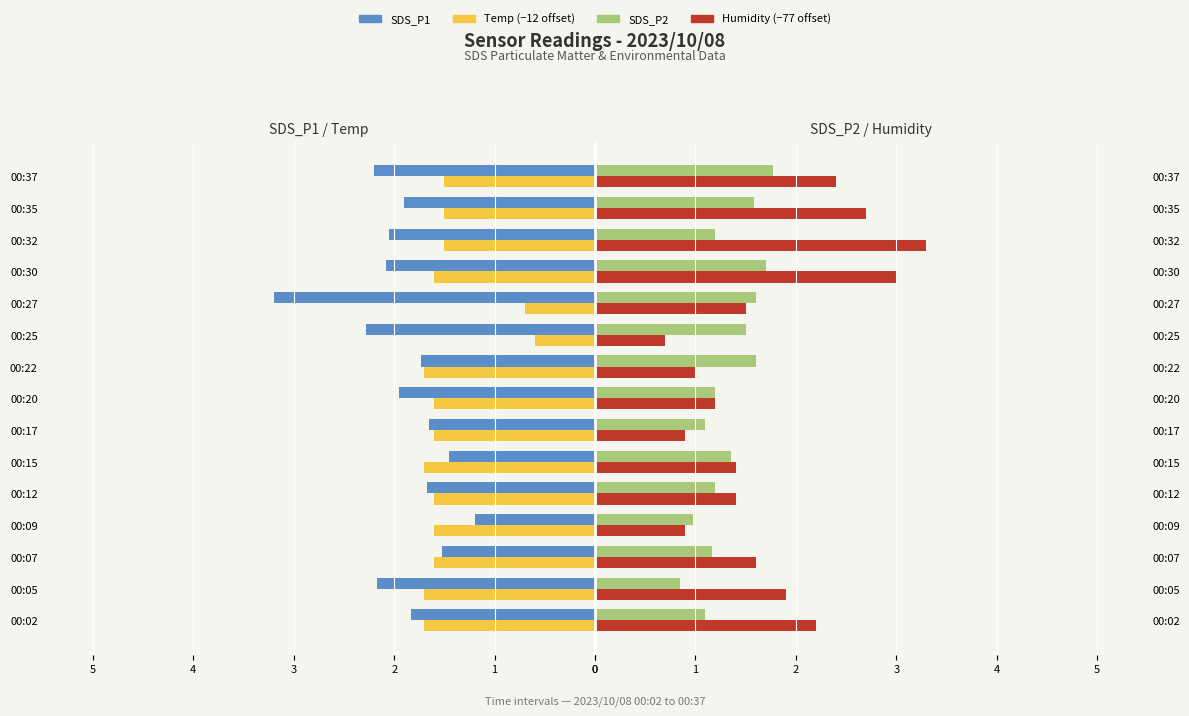

What is the lowest value of the SDS_P2 series?

0.8